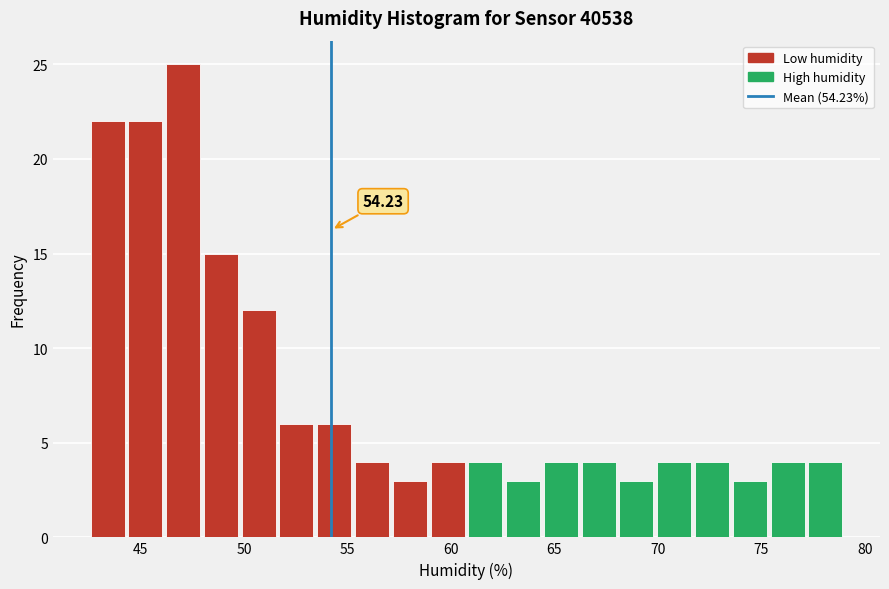

Around what value on the x-axis is the tallest bar? Give the approximate position of its centre, as read against the axis.

47.0